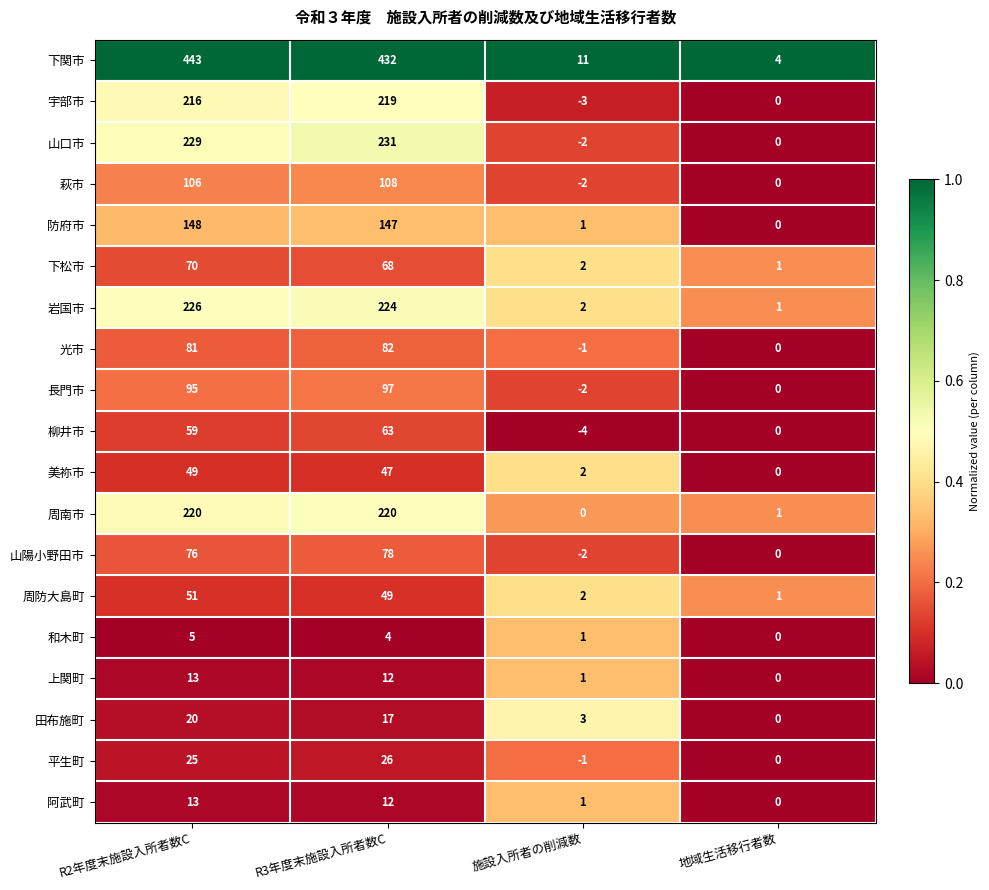

At which label is 光市 closest to 40?

地域生活移行者数